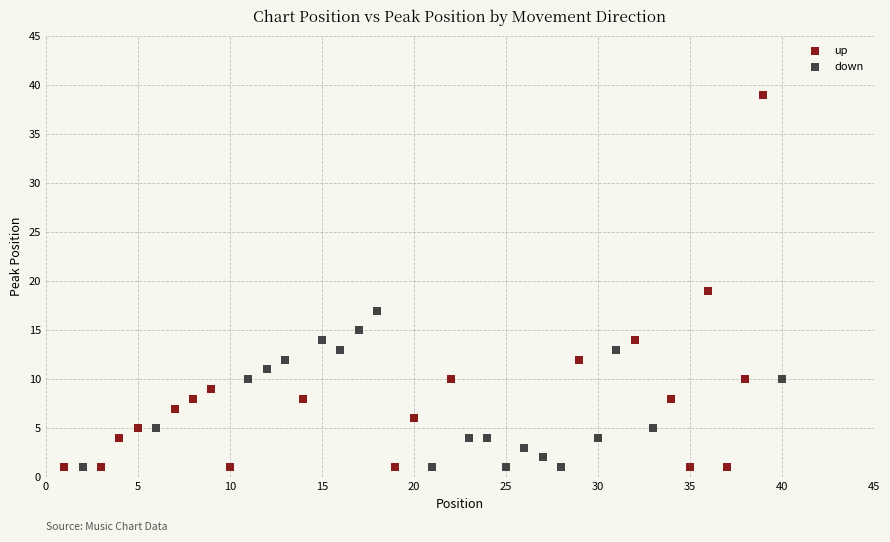

Which series has the widest spread of Y values?

up